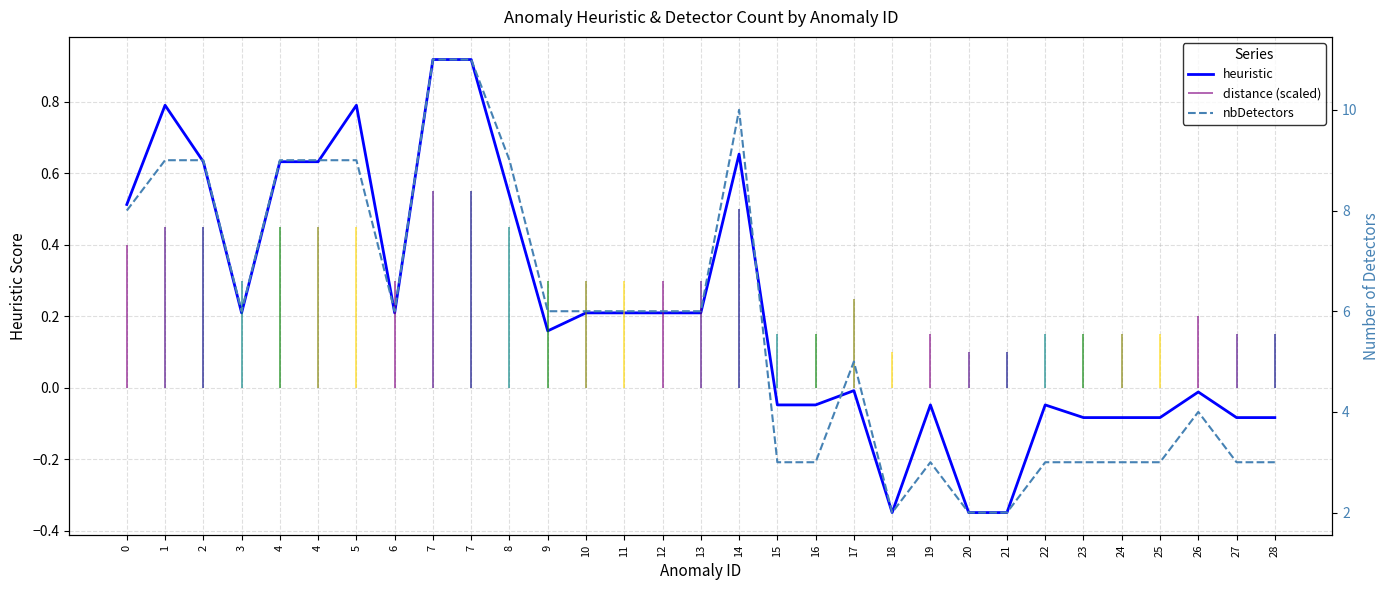

What is the average value of the heuristic series?

0.2